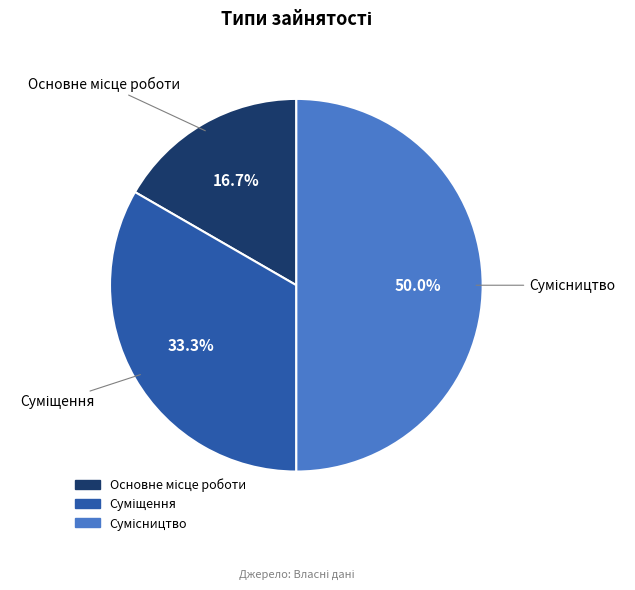

Count the number of slices in the pie.

3